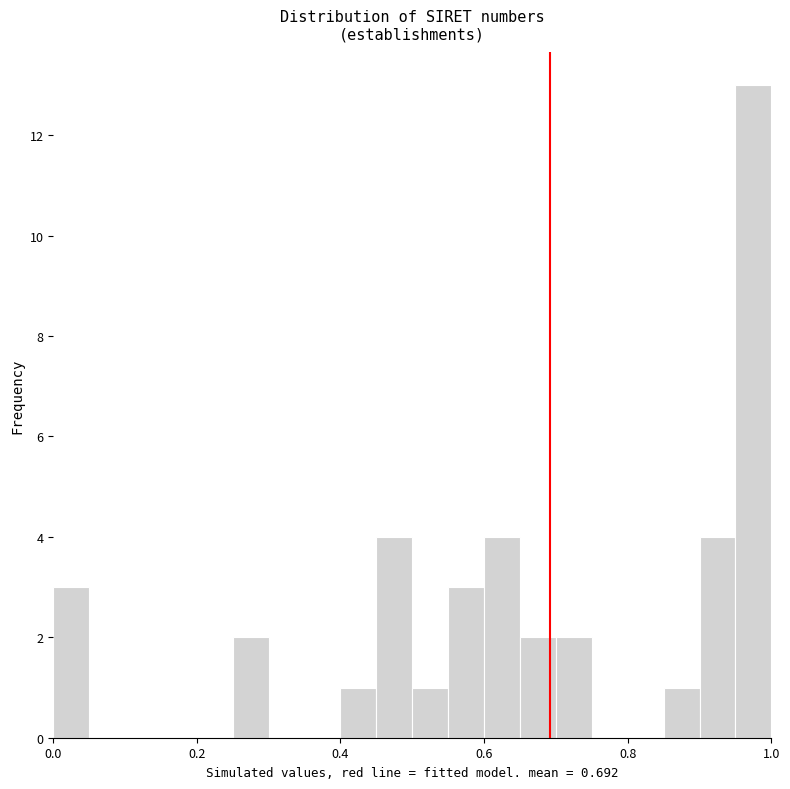

Read against the x-axis, roughly where is the centre of the tallest bar?

0.98